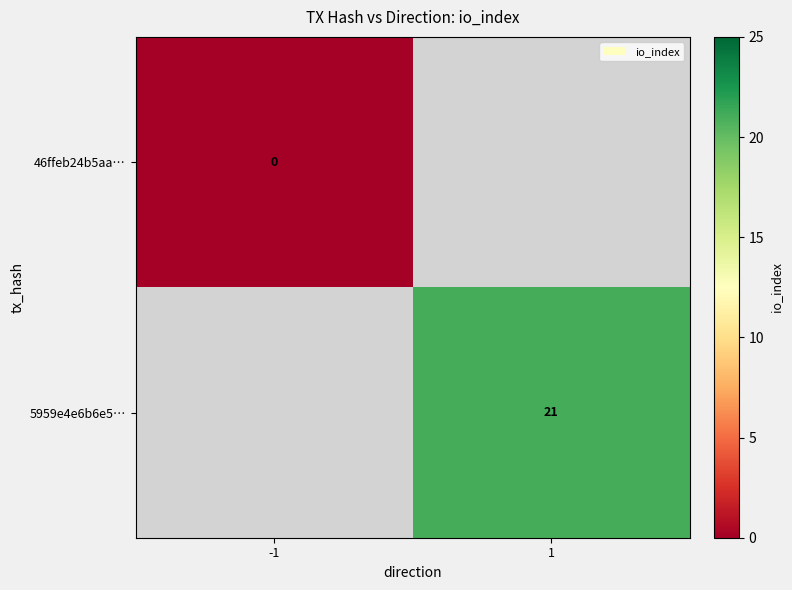

At how many categories does at least one series exceed 20?

1